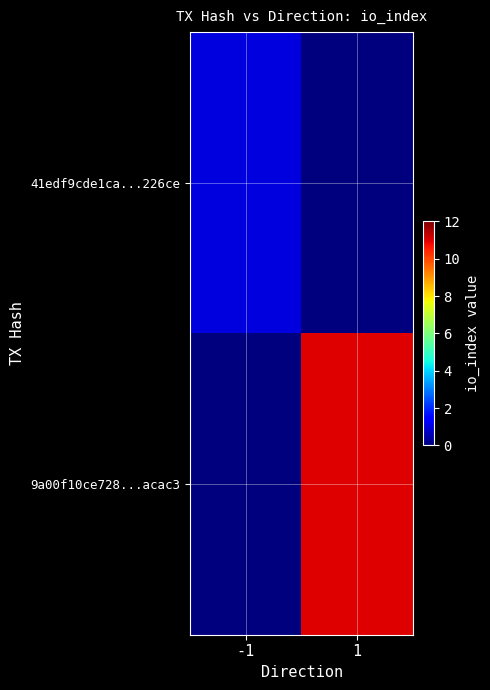

Rank the series by their maximum value, from lowest to highest.

41edf9cde1ca...226ce, 9a00f10ce728...acac3